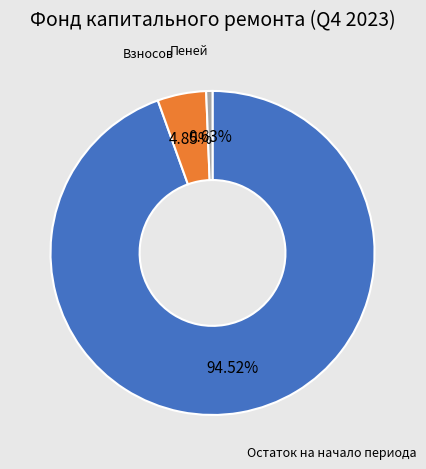

Rank the categories by value from lowest to highest.

Пеней, Взносов, Остаток на начало периода